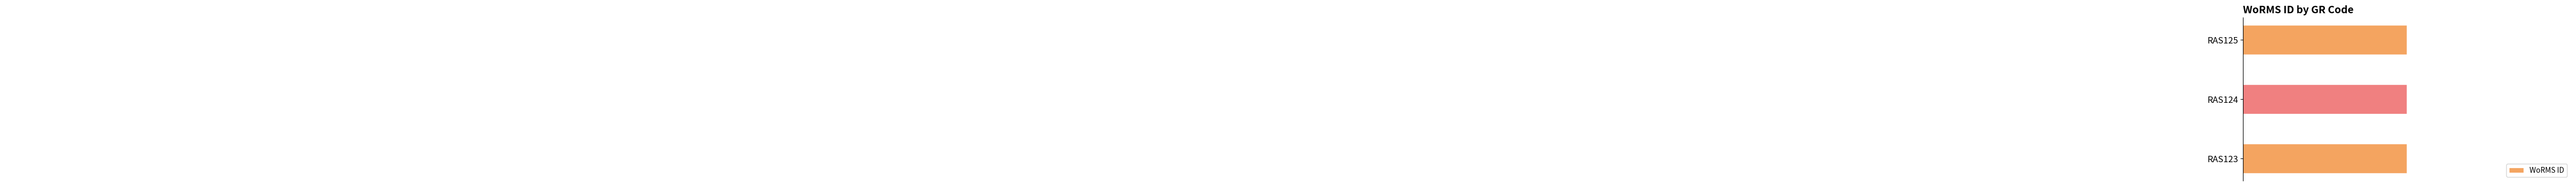

Is it true that the value at RAS125 is 145548?

True